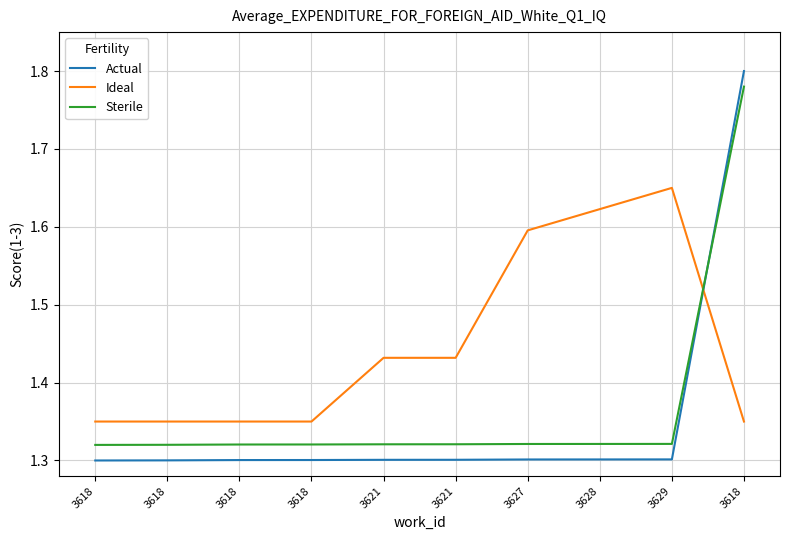

How many intersections are there between Ideal and Actual?

1